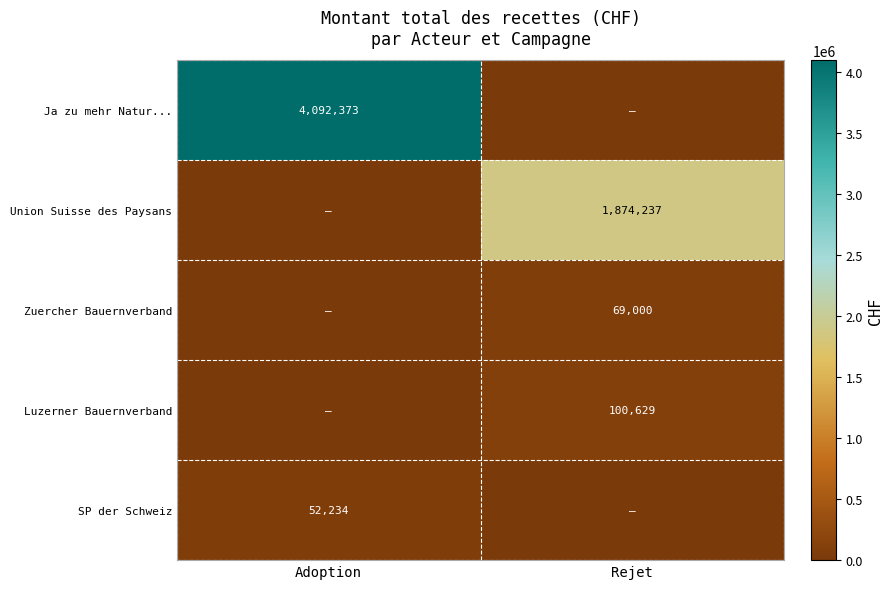

True or false: Union Suisse des Paysans has a value of 1874237 at Rejet.

True